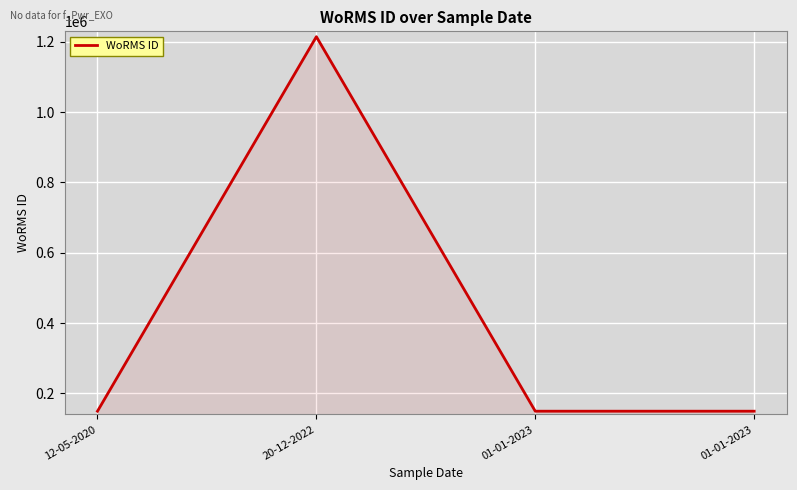

How many distinct data groups are displayed?

1